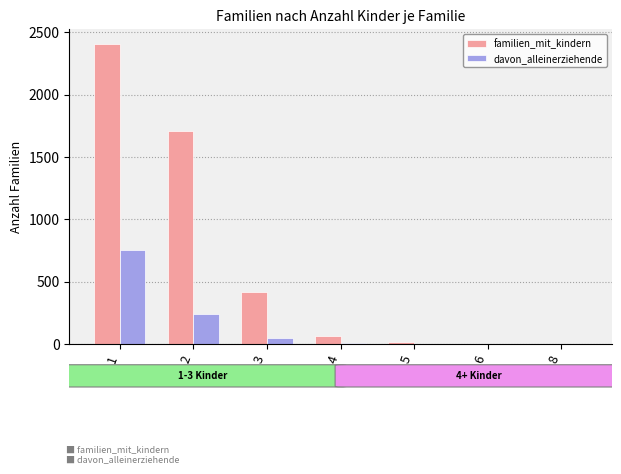

What is the highest value of the davon_alleinerziehende series?

755